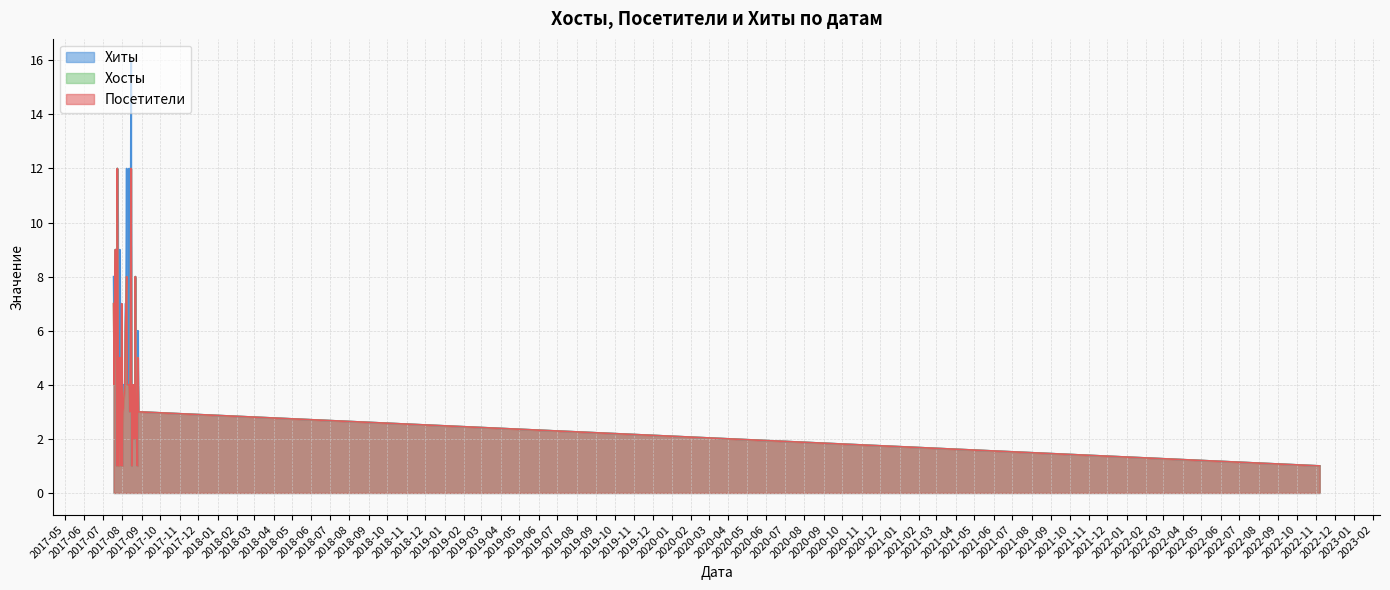

What is the maximum value shown in the chart?

16